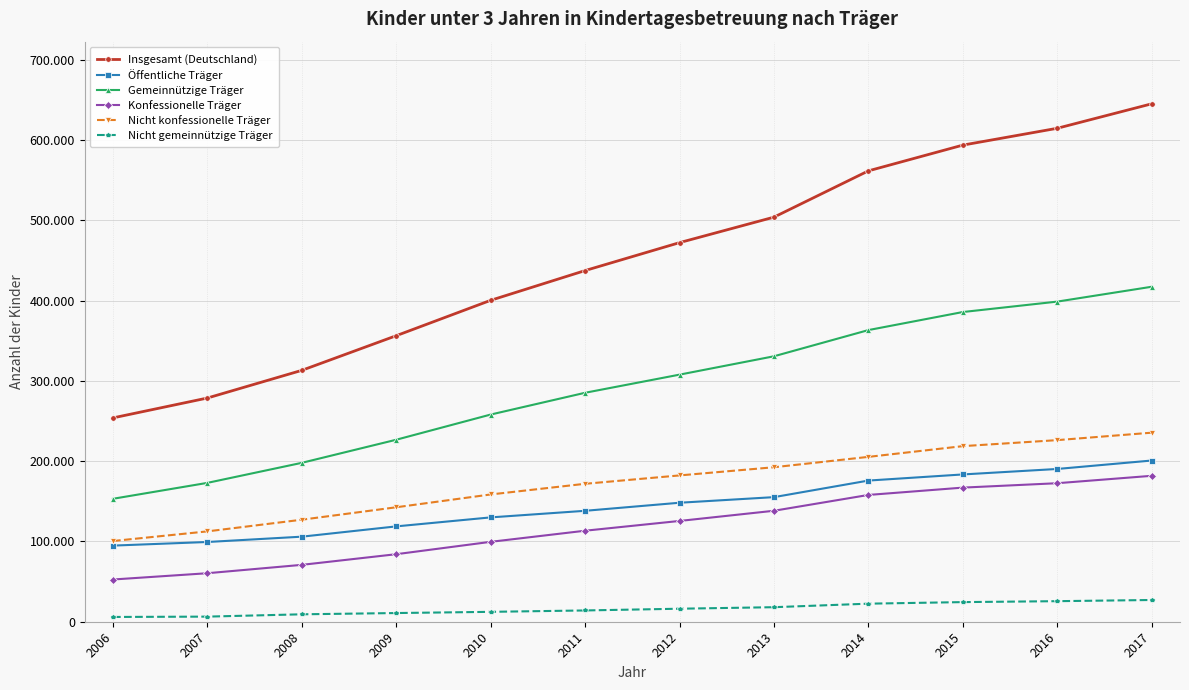

What is the value of the Insgesamt (Deutschland) point at the 4th from the left?

356274